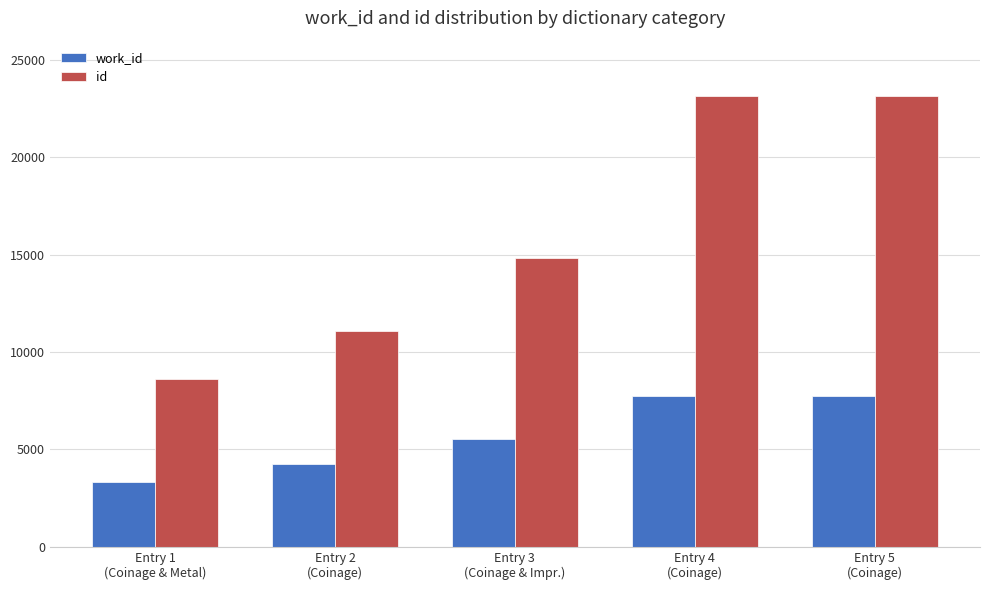

What are all the series names shown in the legend?

work_id, id